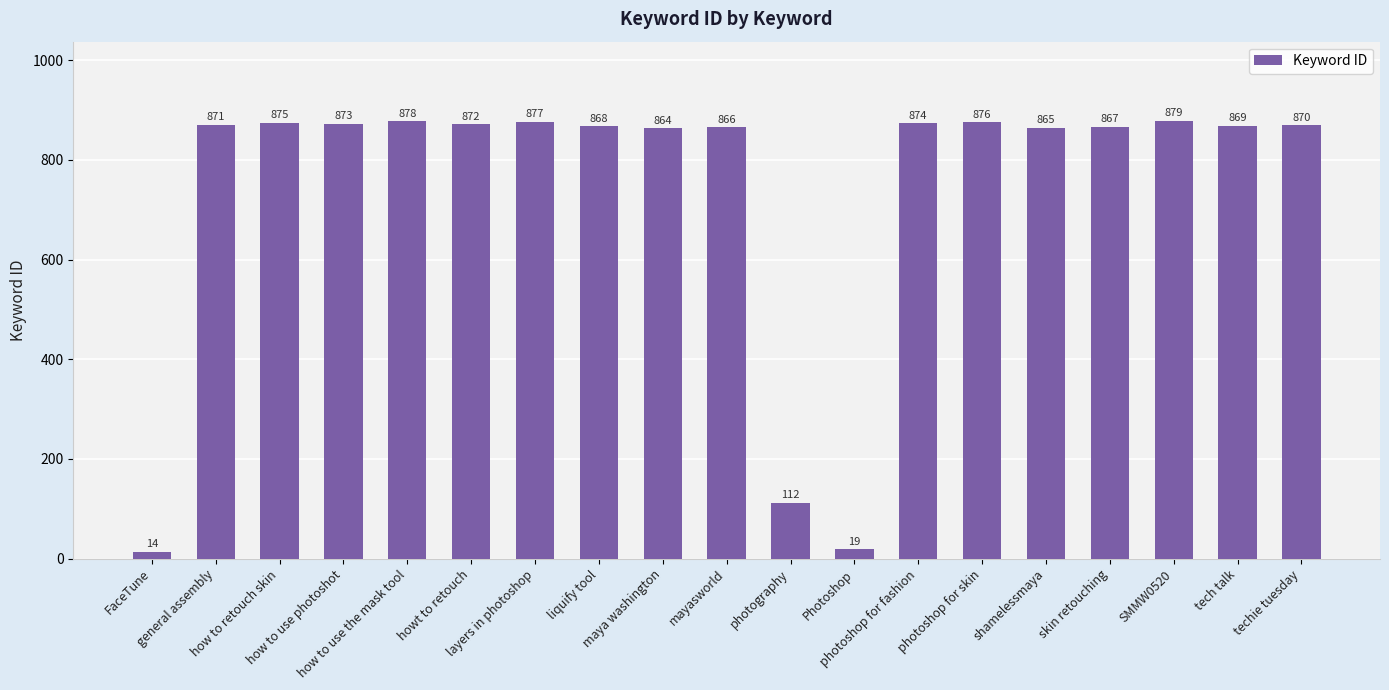

True or false: the data shows 238 at how to use the mask tool.

False